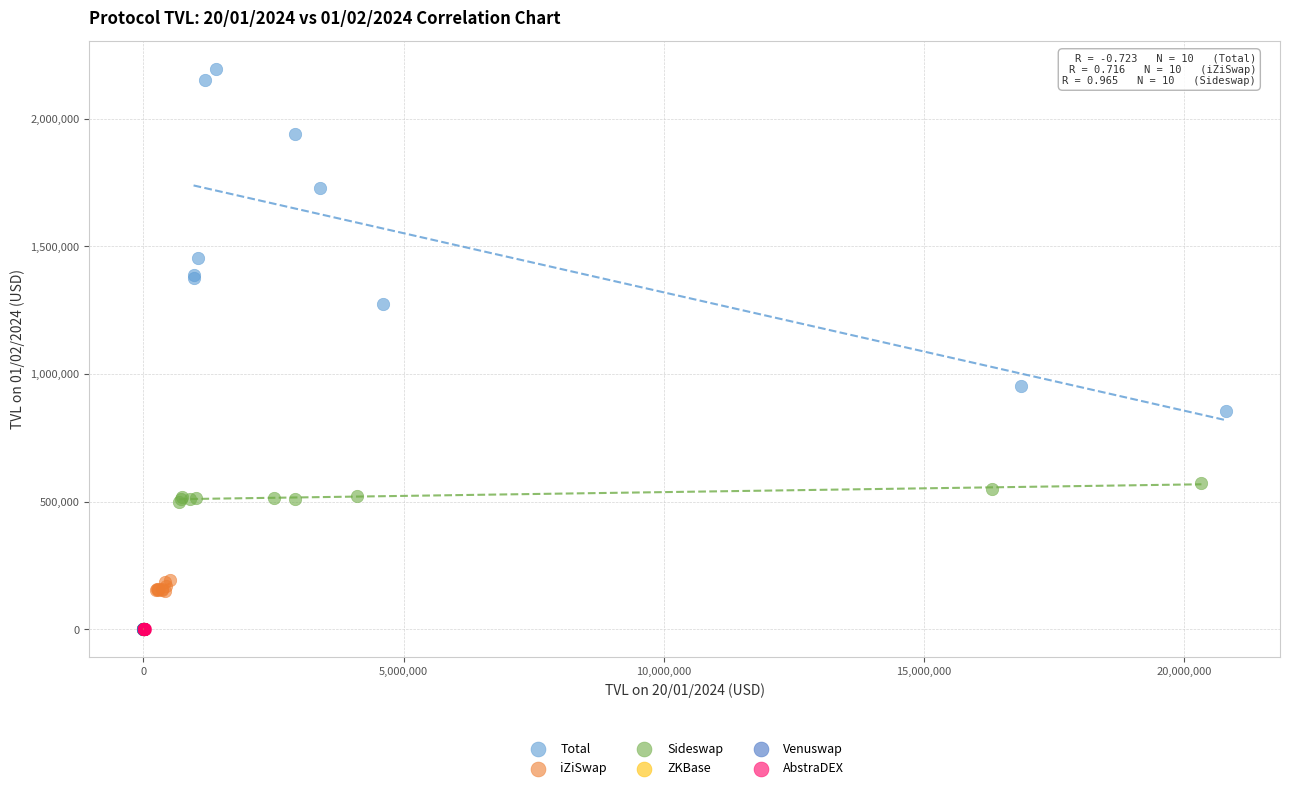

Which series contains the highest Y value?

Total